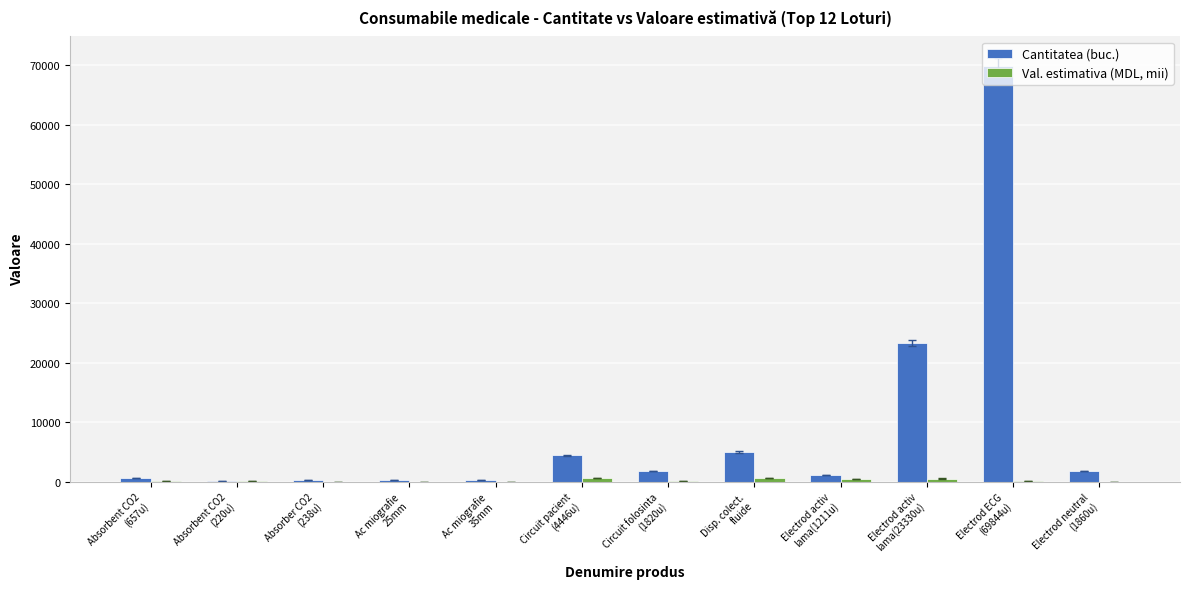

What is the highest value of the Cantitatea (buc.) series?

69844.0